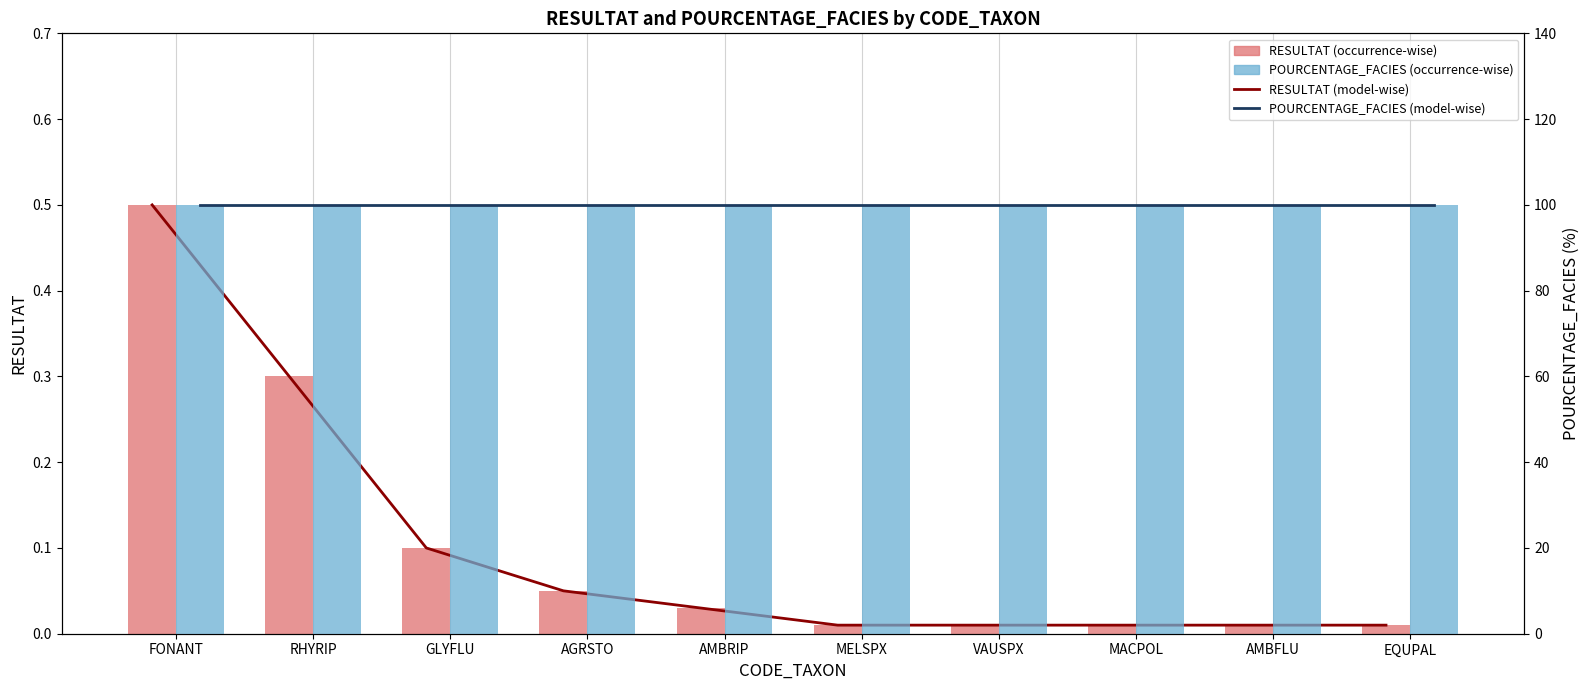

What is the sum of the POURCENTAGE_FACIES (model-wise) values at VAUSPX and AMBFLU?

200.0